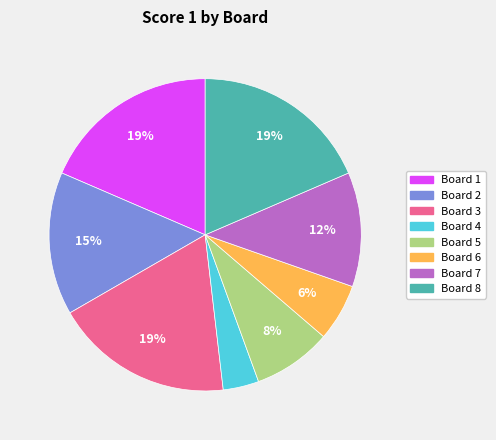

True or false: Board 5 accounts for 8% of the total.

True